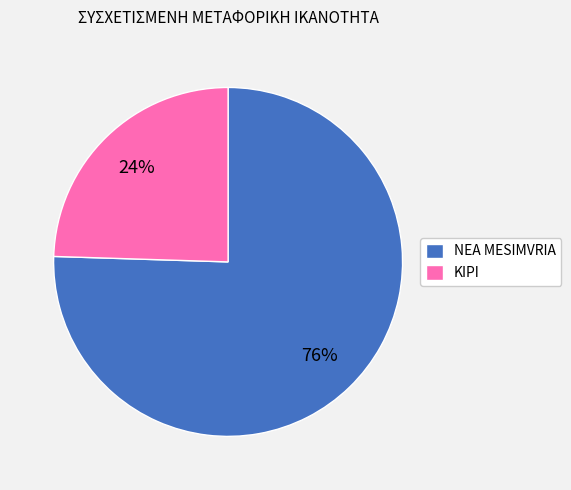

Does any single category account for the majority?

Yes